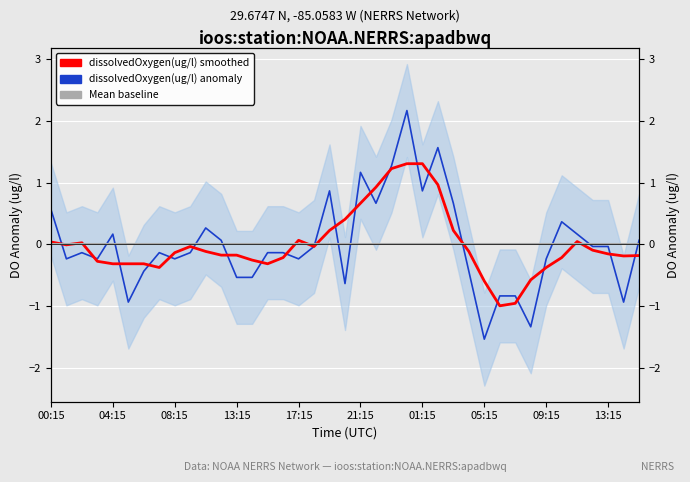

How many lines are shown in the chart?

3